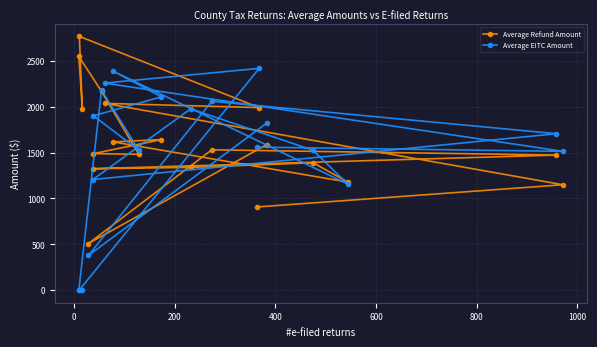

Which series has the largest range (max minus min)?

Average EITC Amount